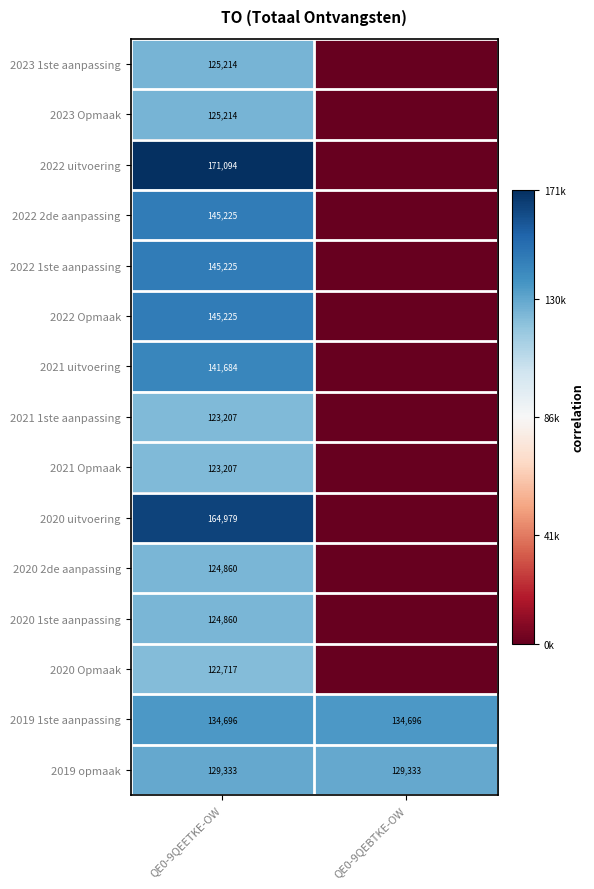

The 2019 opmaak series shows 172304 at QE0-9QEBTKE-OW. True or false?

False